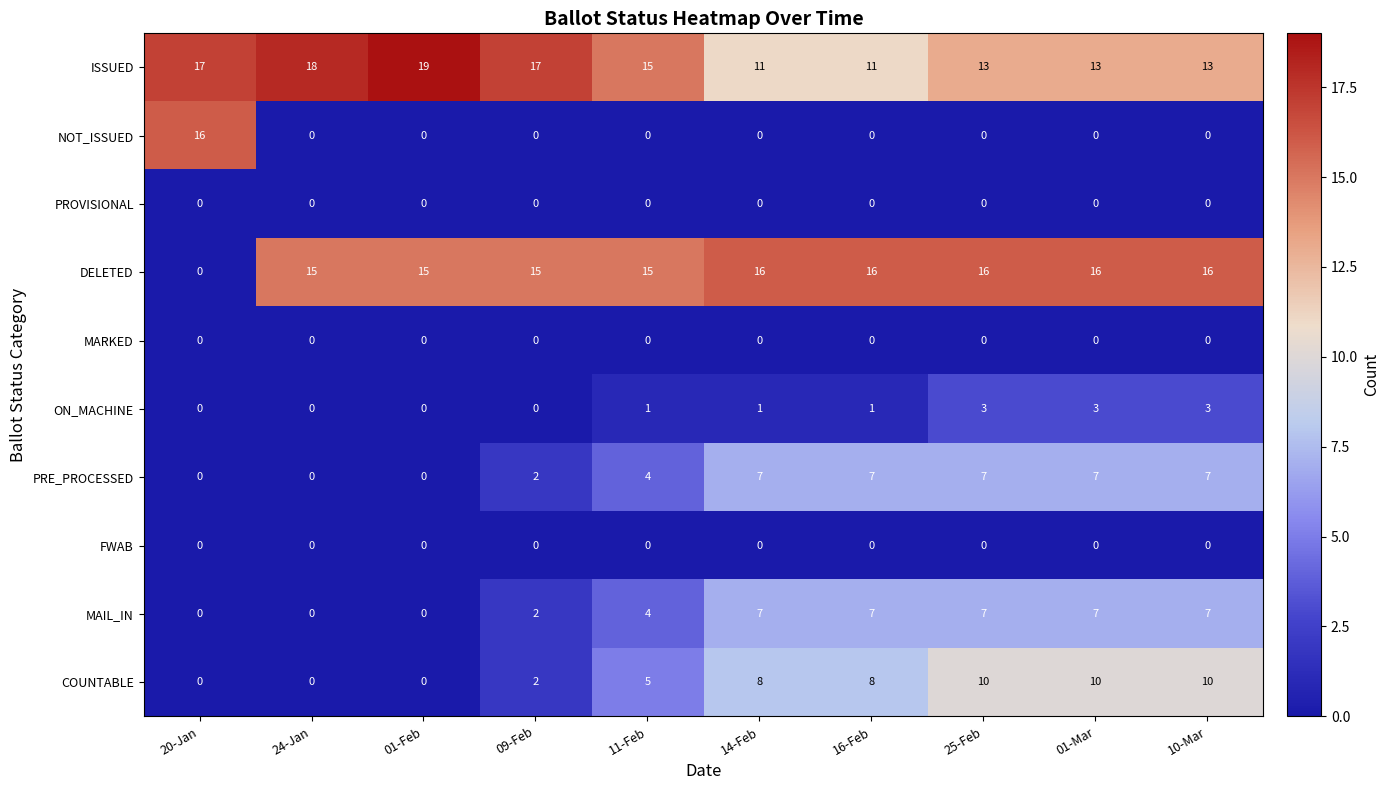

Where is ISSUED nearest to the value 15?

11-Feb